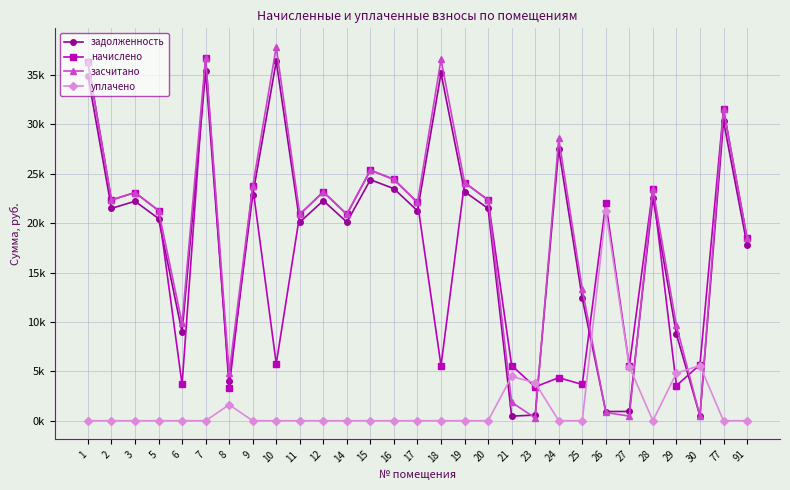

Where is the first local minimum for засчитано?

2